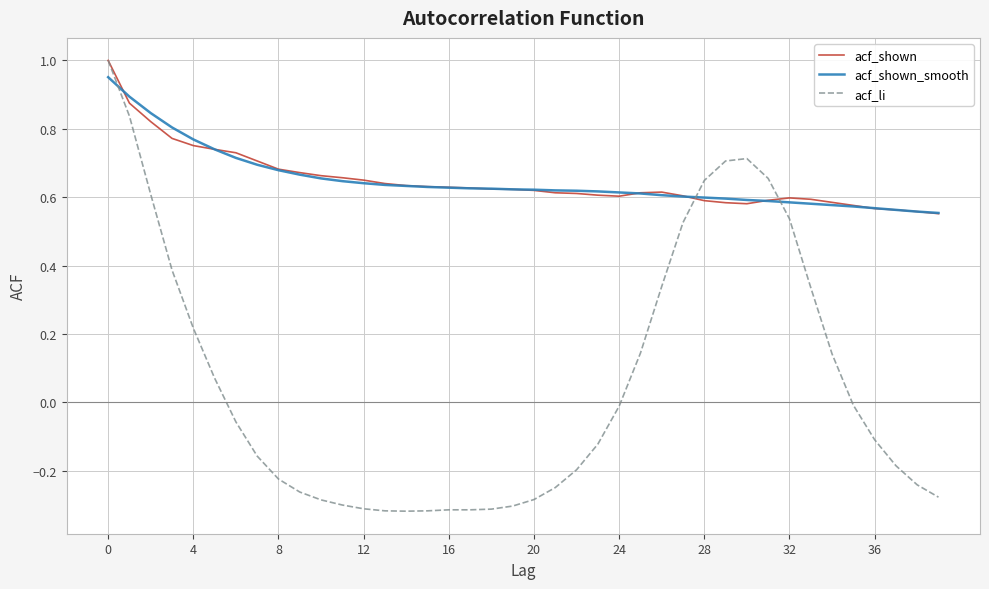

Which series has the largest range (max minus min)?

acf_li